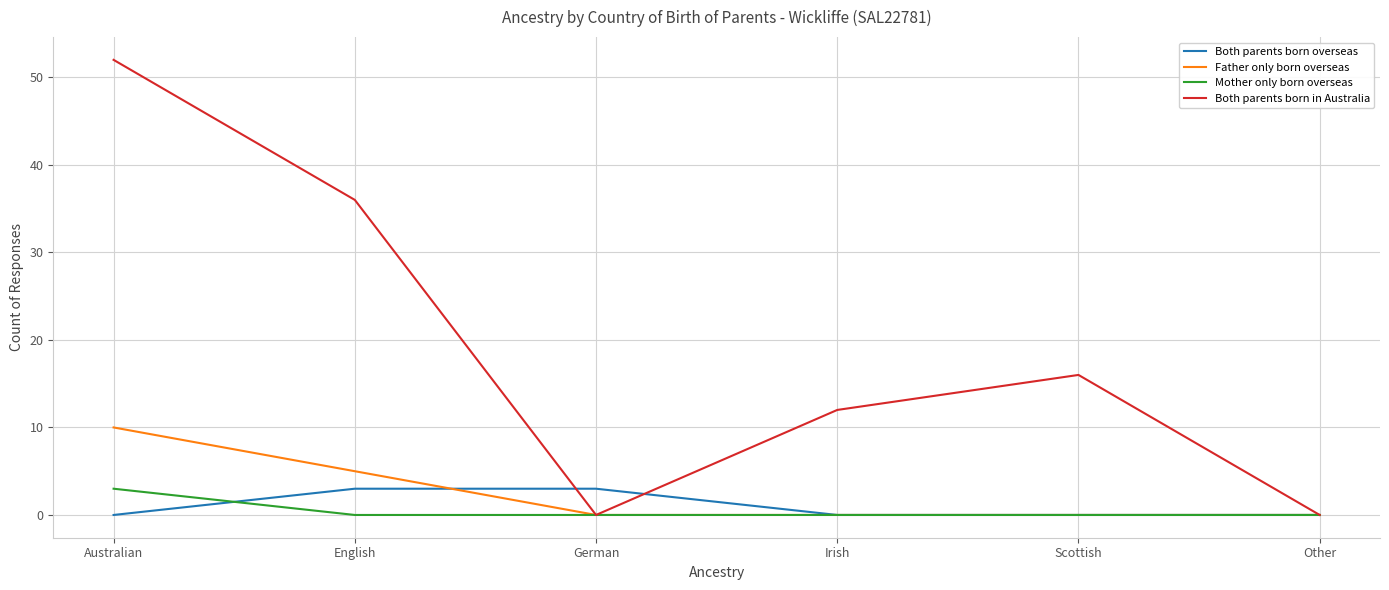

What is the total value across all series at English?

44